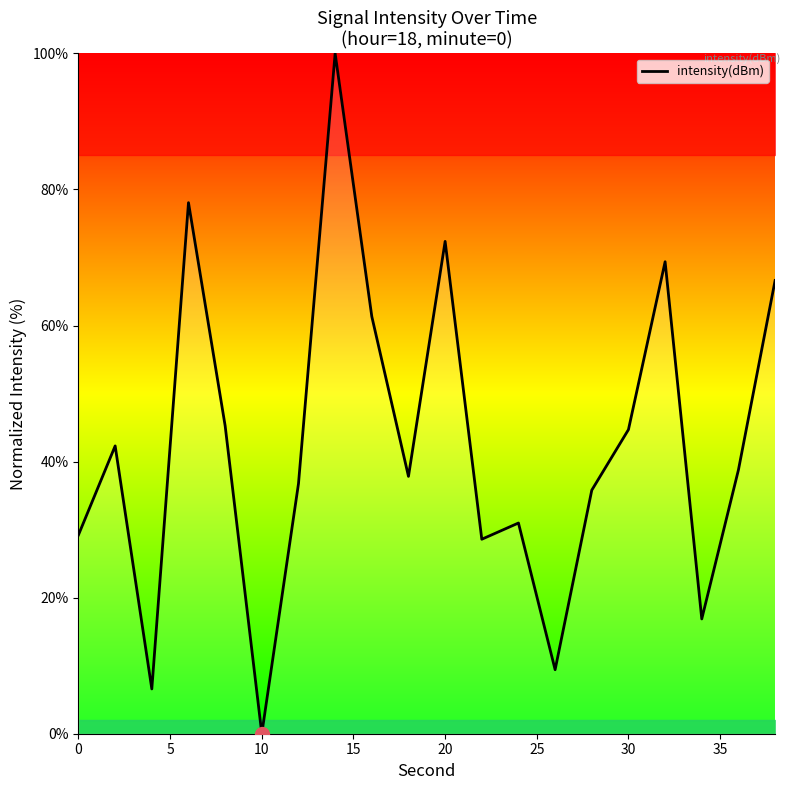

What is the difference between the maximum and minimum values?

100.0